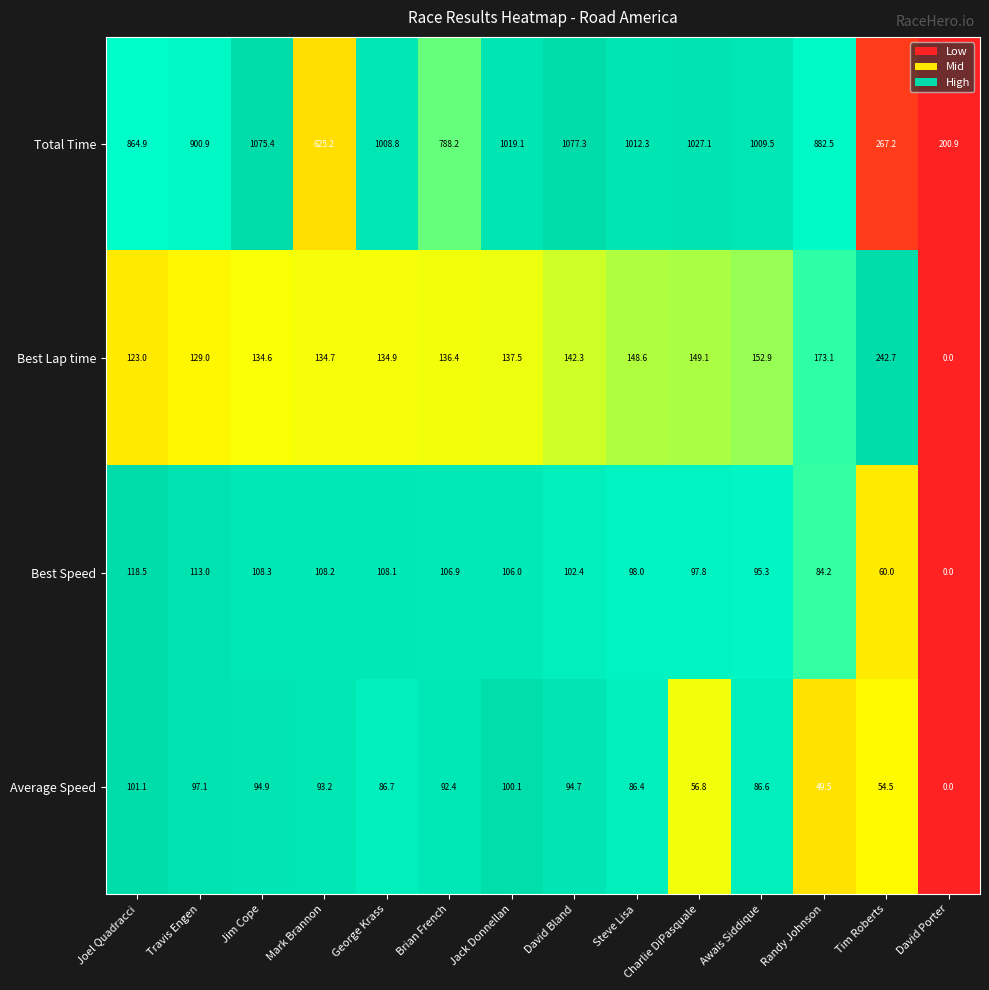

Is it true that Total Time equals 788.2 at Brian French?

True